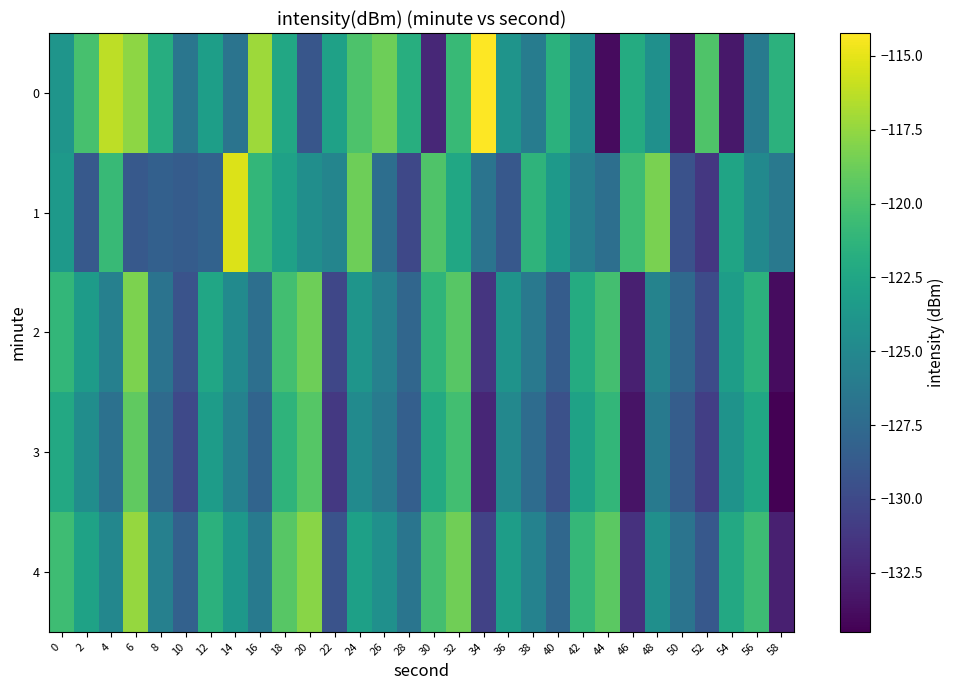

What is the sum of the 3 values at 0 and 54?

-246.4